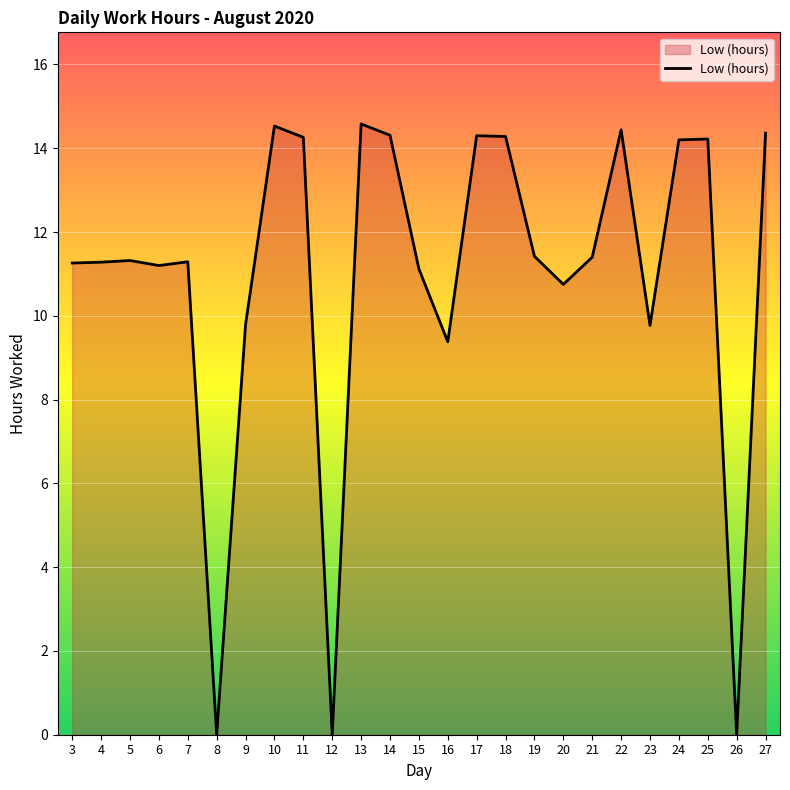

True or false: the data shows 0.0 at 12.

True